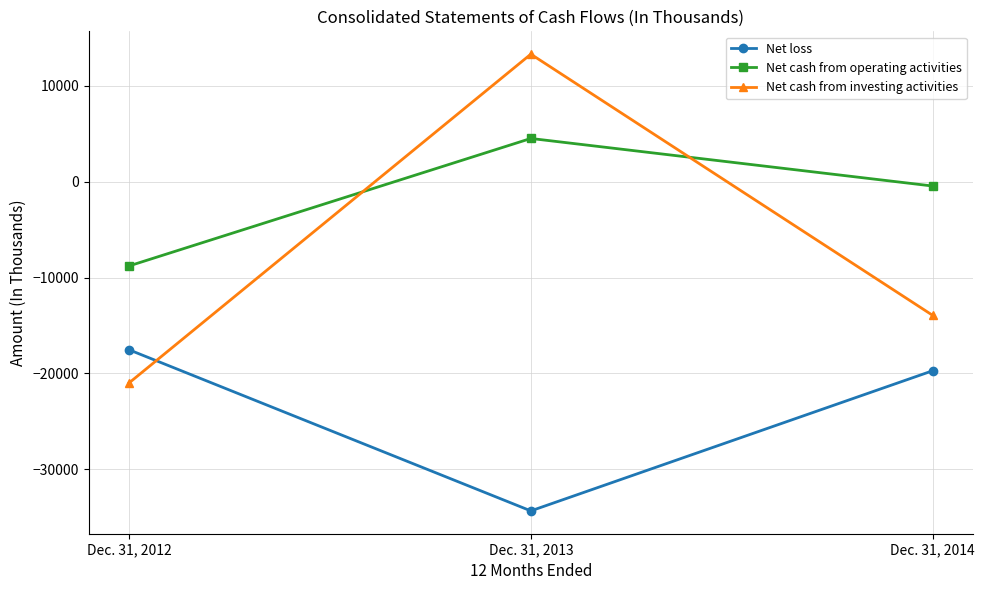

What is the difference between the highest and lowest values at Dec. 31, 2012?

12209